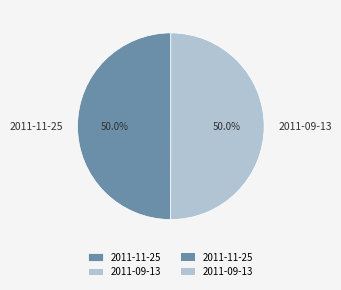

What percentage is the 2011-09-13 slice, to the nearest percent?

50%